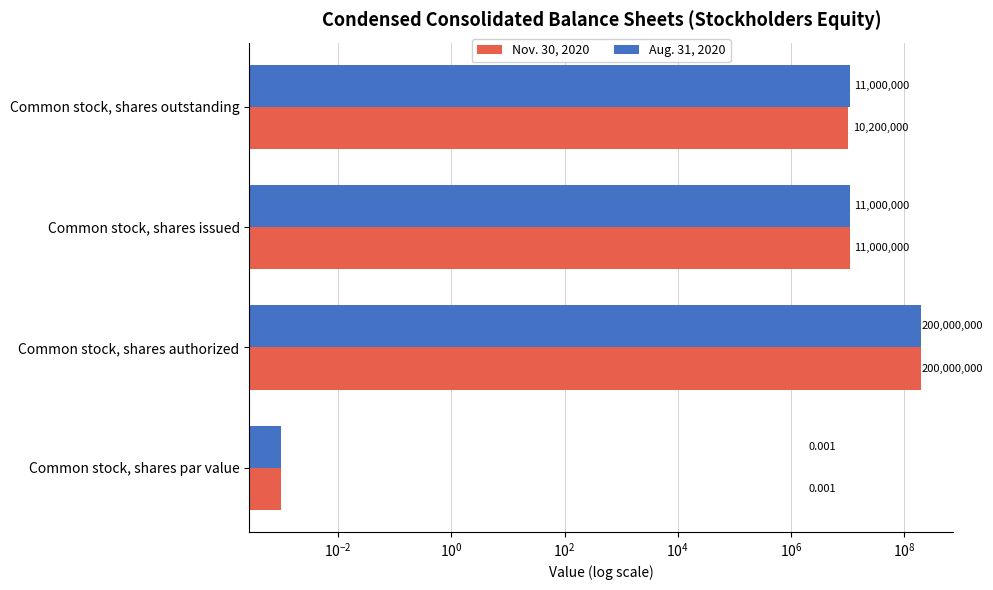

What is the difference between the maximum and minimum values in the Aug. 31, 2020 series?

200000000.0